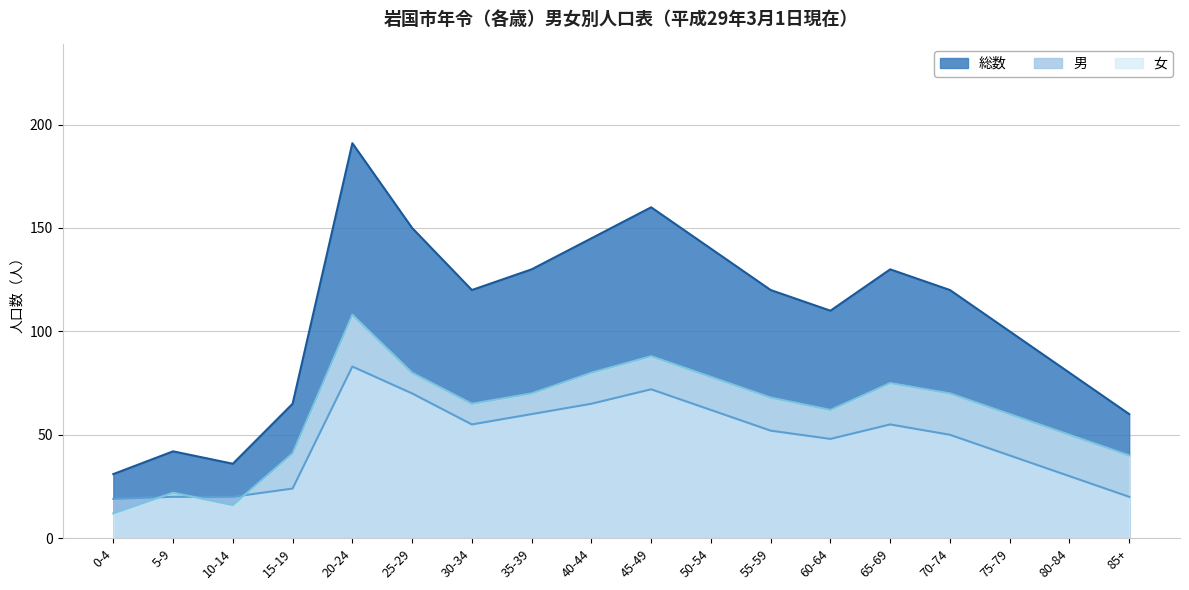

Reading right to left, transcribe all the data shown in this chart.

総数: 60	80	100	120	130	110	120	140	160	145	130	120	150	191	65	36	42	31
男: 20	30	40	50	55	48	52	62	72	65	60	55	70	83	24	20	20	19
女: 40	50	60	70	75	62	68	78	88	80	70	65	80	108	41	16	22	12